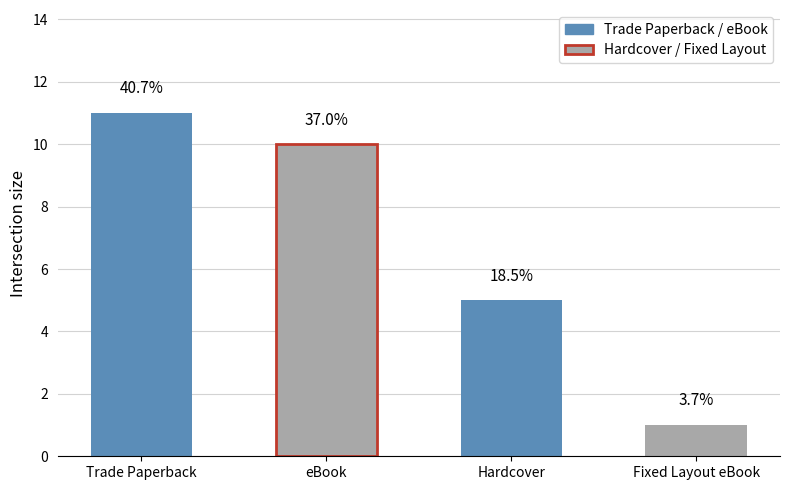

List the labels in order of value, smallest first.

Fixed Layout eBook, Hardcover, eBook, Trade Paperback